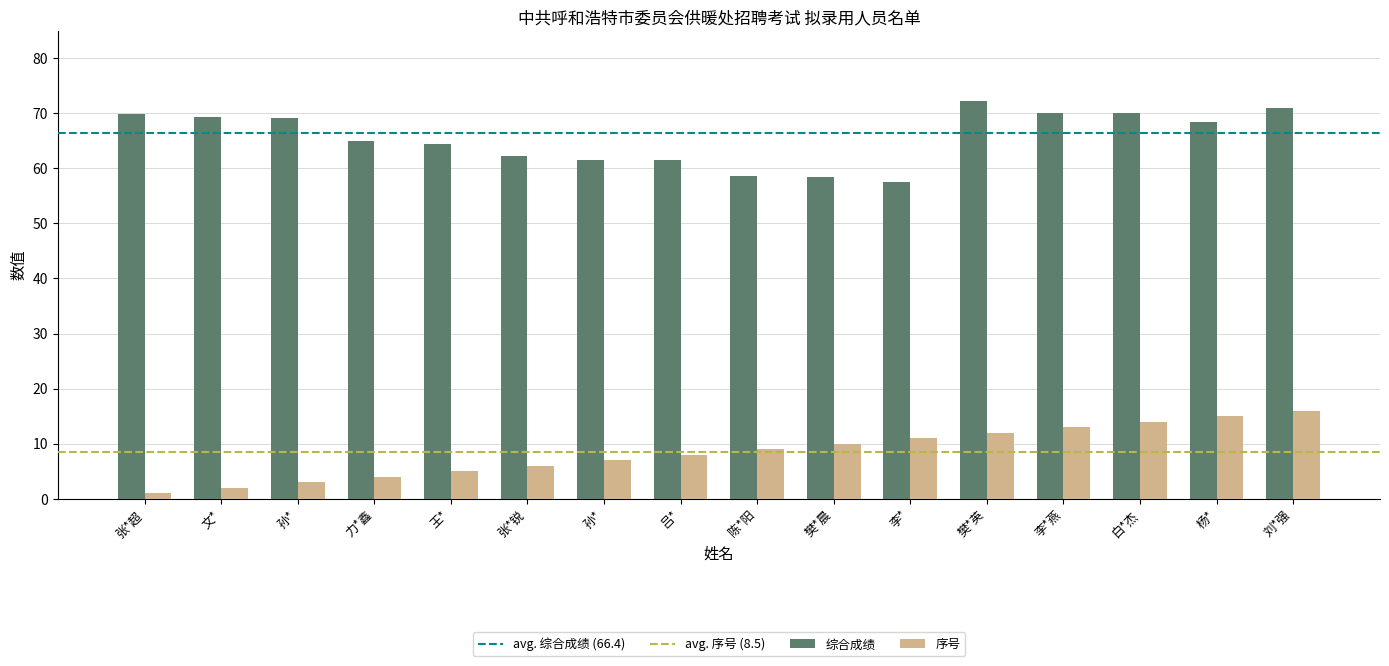

Which has a higher value, 樊*晨 or 李*?

樊*晨